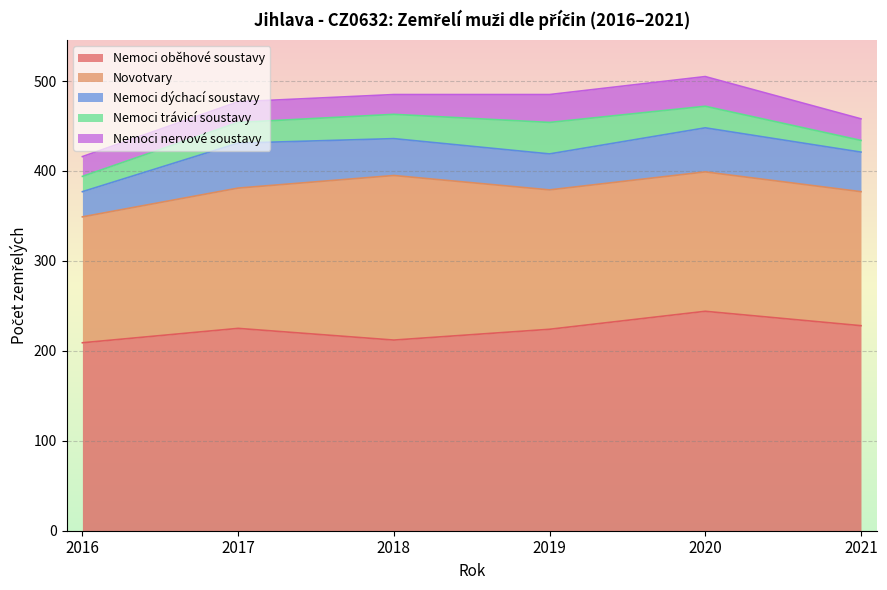

What is the minimum value for Novotvary?

140